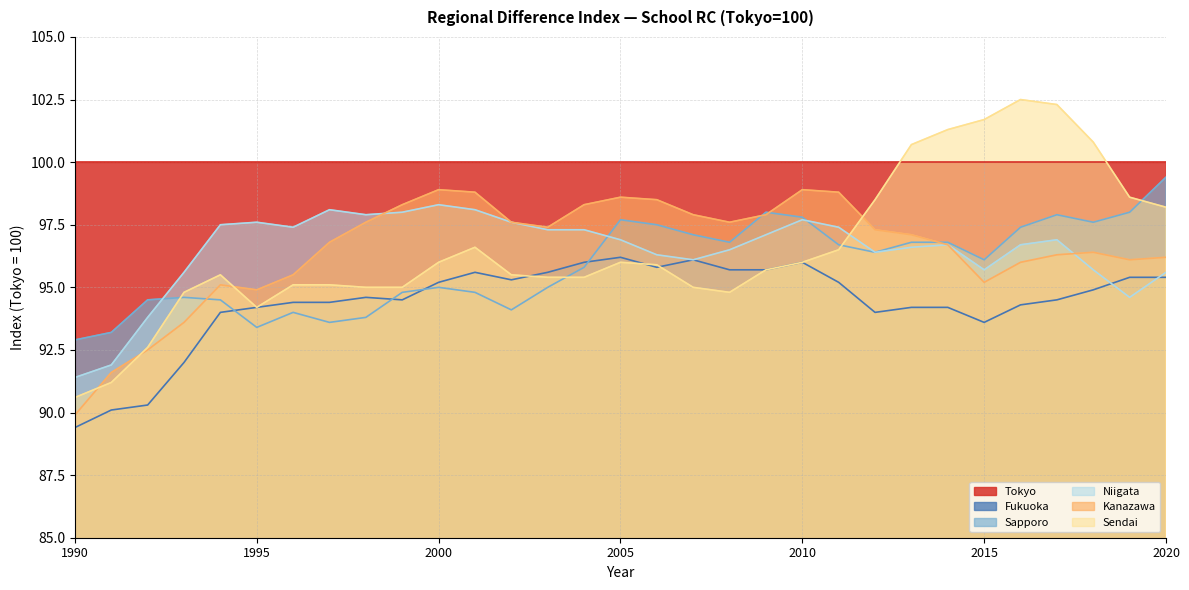

What is the sum of the Niigata values at 1998 and 2003?

195.2